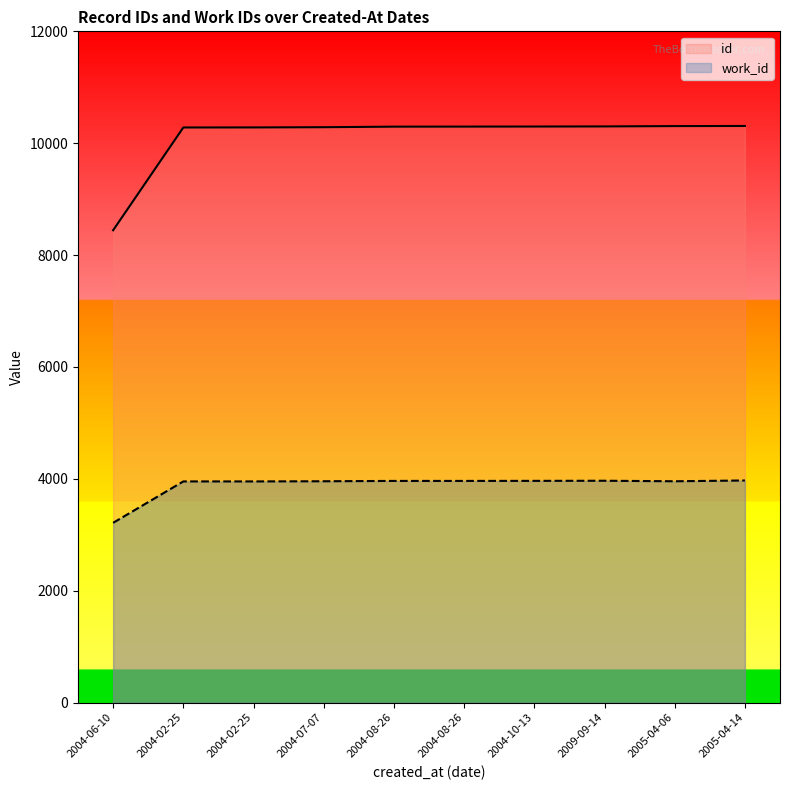

True or false: id has a value of 10296 at 2004-08-26.

True